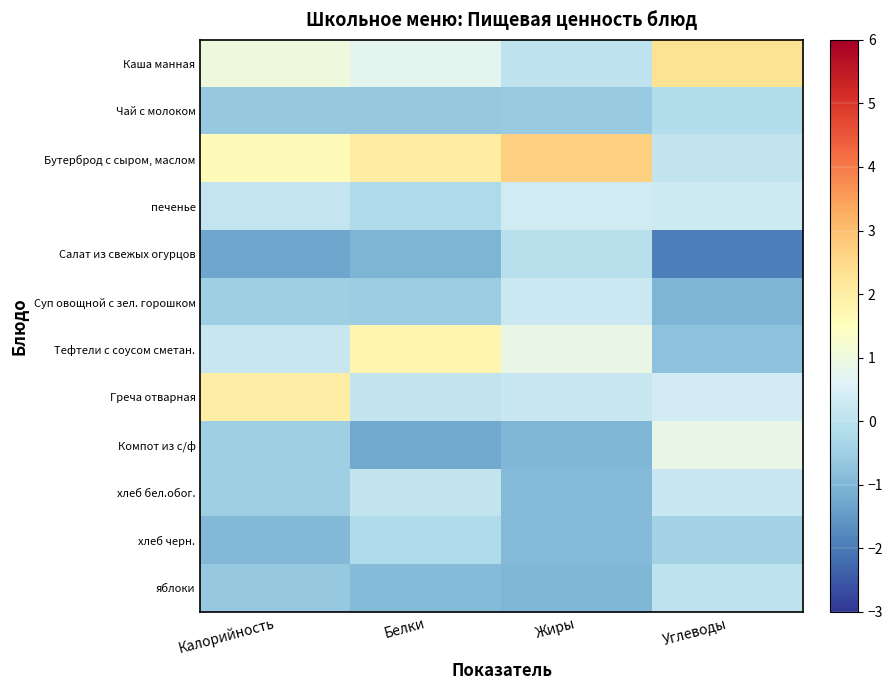

Between Калорийность and Белки, which series saw the biggest shift?

Греча отварная